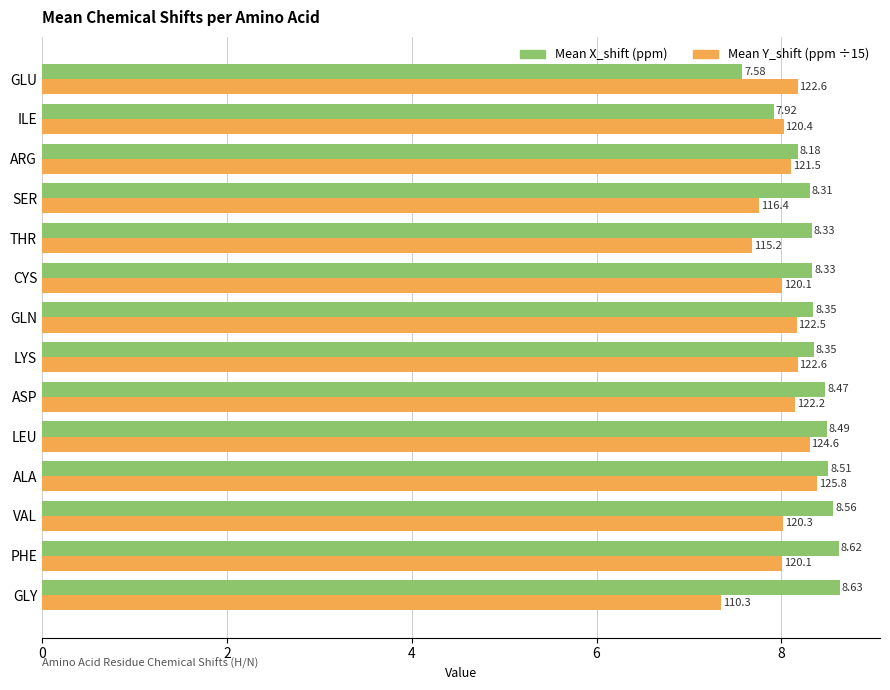

How many series are shown in this chart?

2